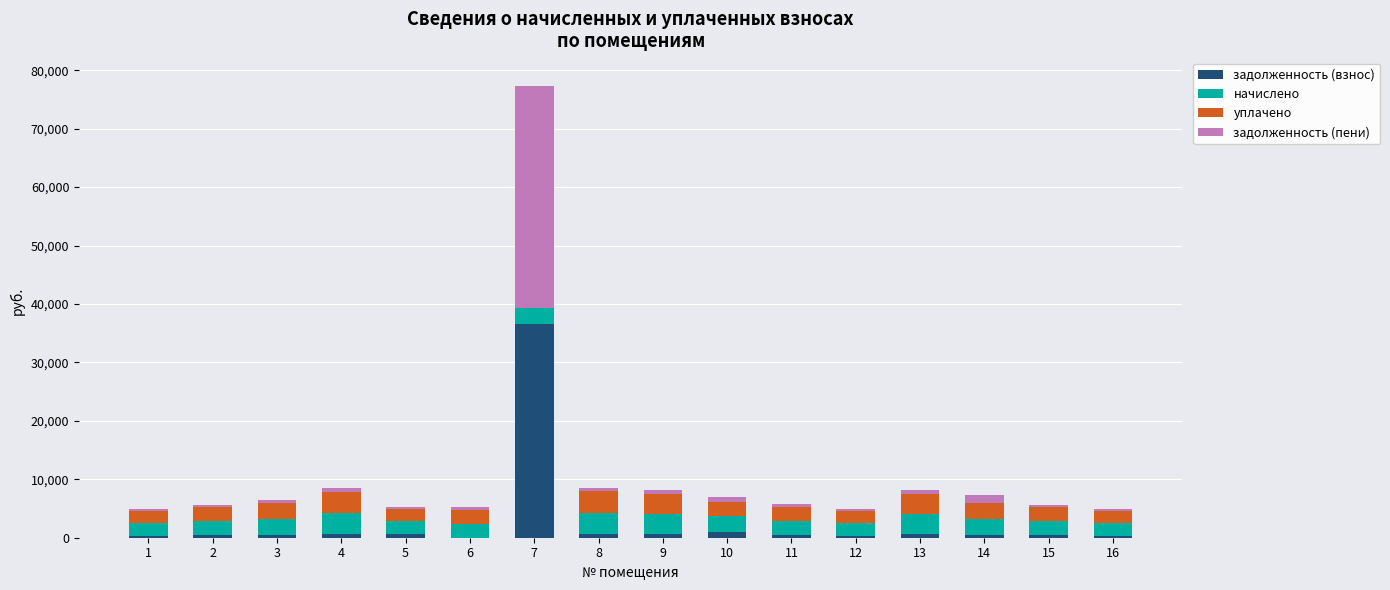

How many distinct data groups are displayed?

4